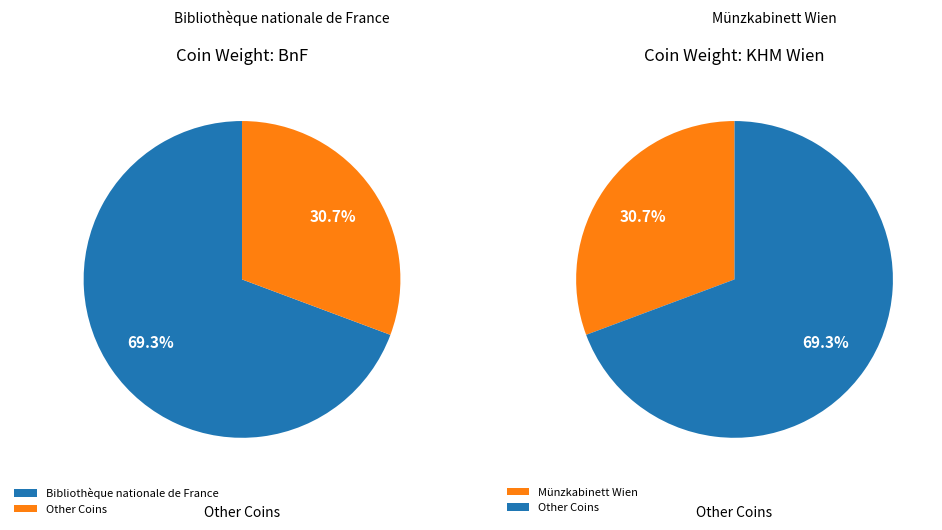

Is it true that Bibliothèque nationale de France is 69% of the pie?

True